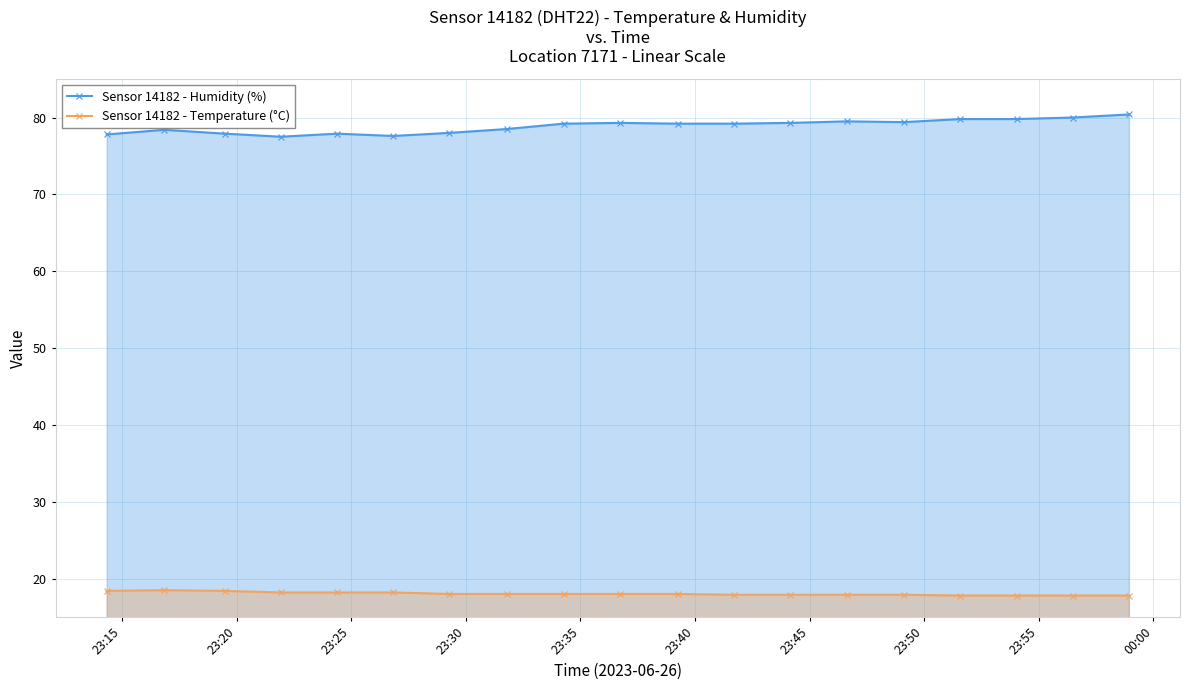

Reading left to right, list all the values displayed in this chart.

Sensor 14182 - Humidity (%): 77.8	78.4	77.9	77.5	77.9	77.6	78.0	78.5	79.2	79.3	79.2	79.2	79.3	79.5	79.4	79.8	79.8	80.0	80.4
Sensor 14182 - Temperature (°C): 18.4	18.5	18.4	18.2	18.2	18.2	18.0	18.0	18.0	18.0	18.0	17.9	17.9	17.9	17.9	17.8	17.8	17.8	17.8